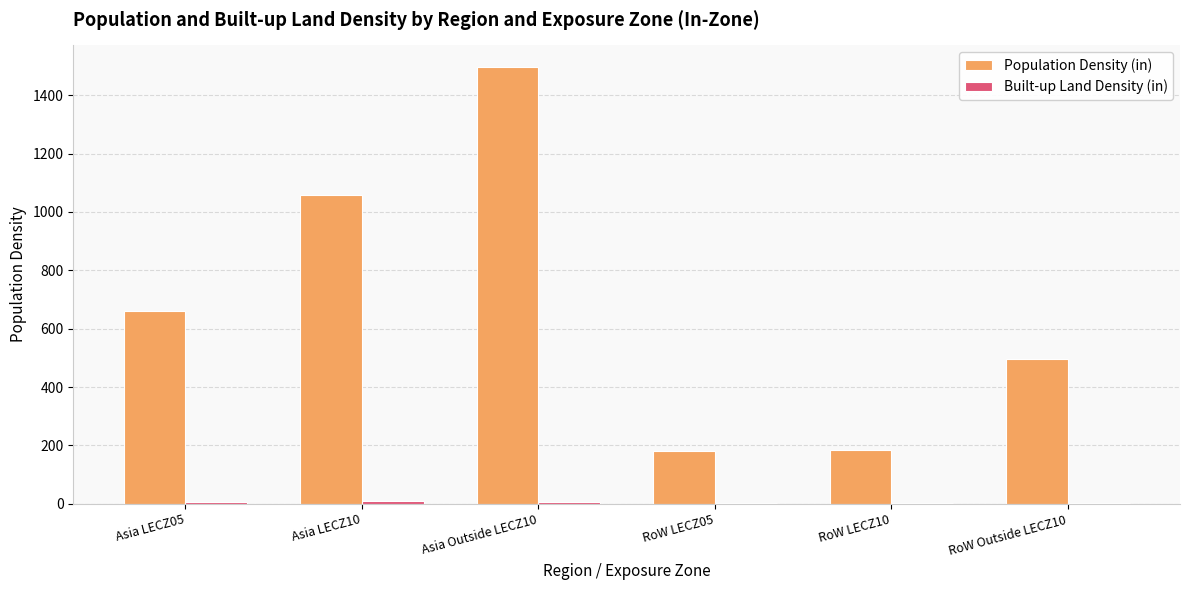

Which series has the largest total across all categories?

Population Density (in)